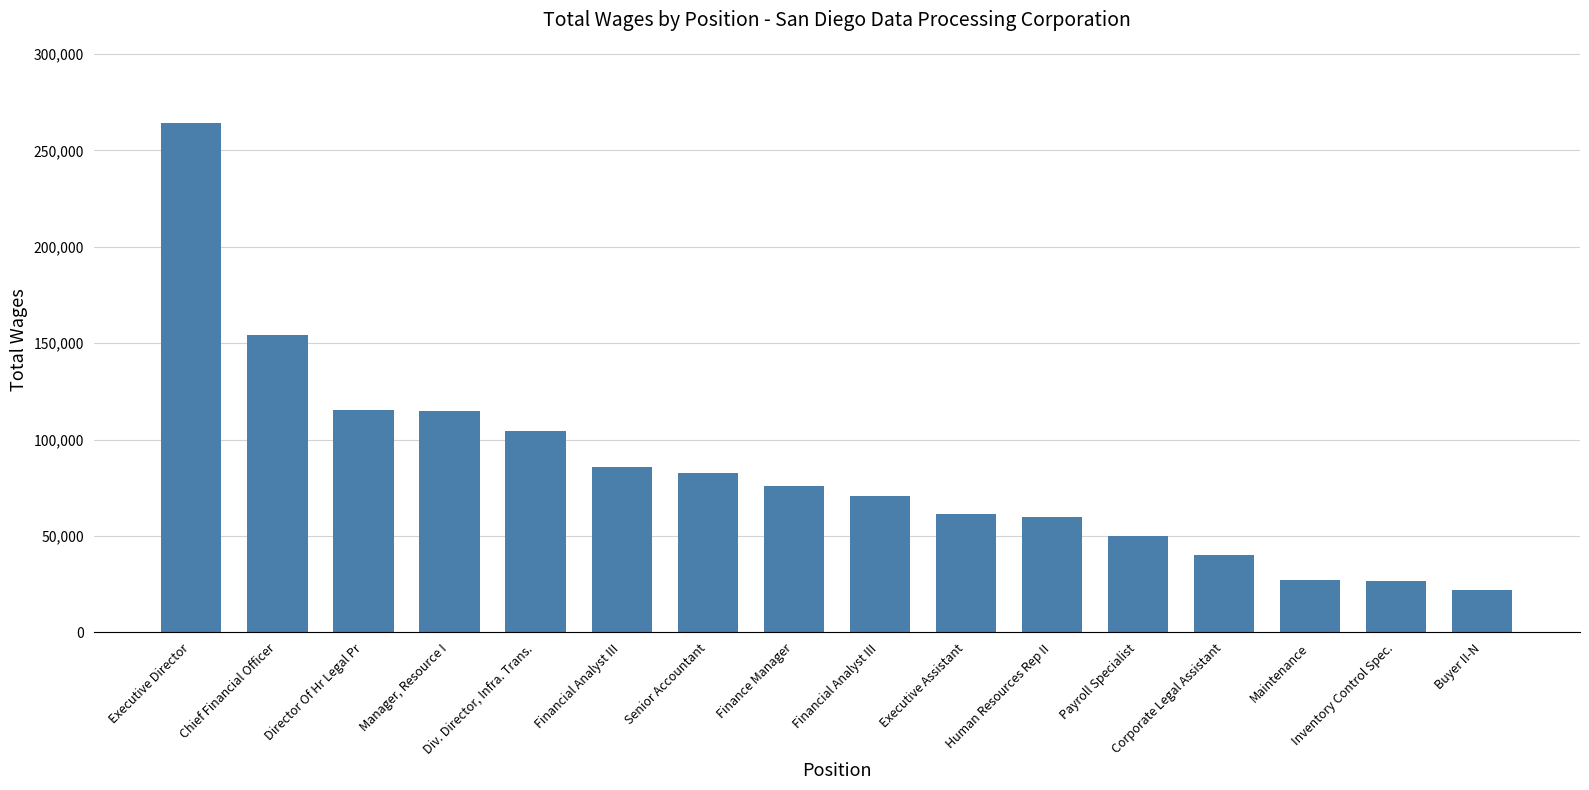

How many bars are there in total?

16